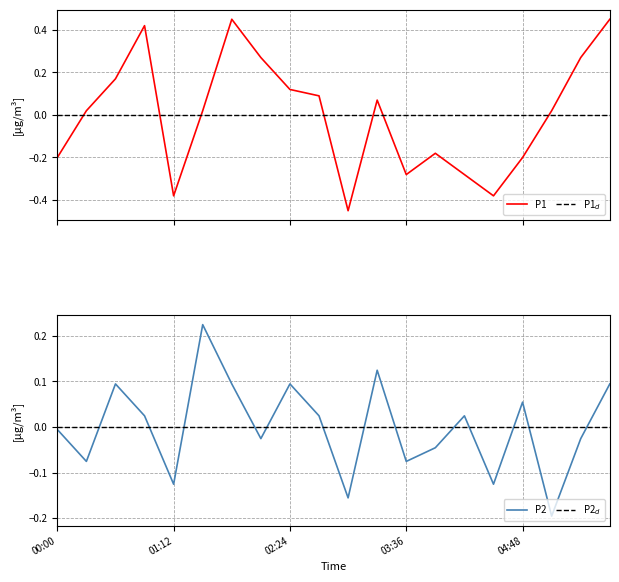

How many values in P2 are above zero?

10